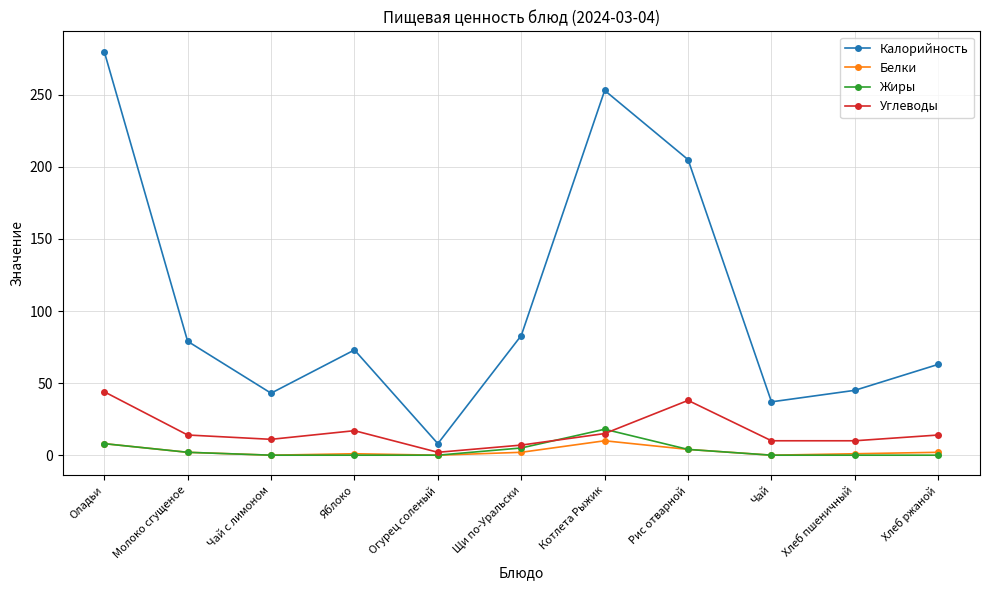

Which series has the widest spread of values?

Калорийность